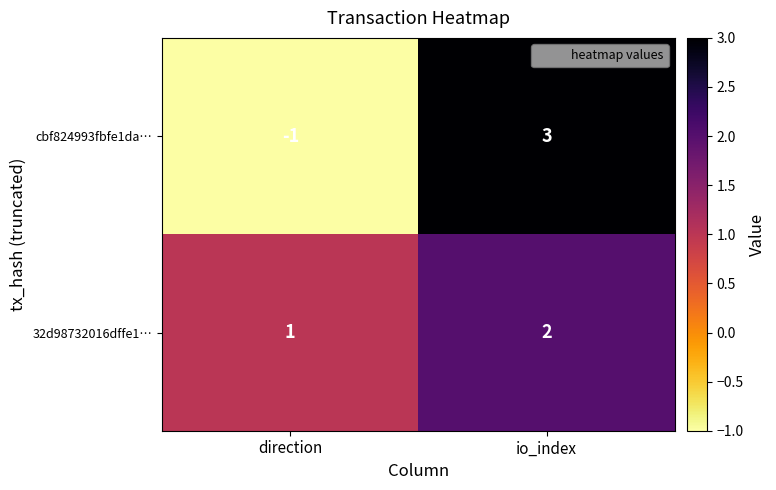

The cbf824993fbfe1da… series shows -2 at direction. True or false?

False